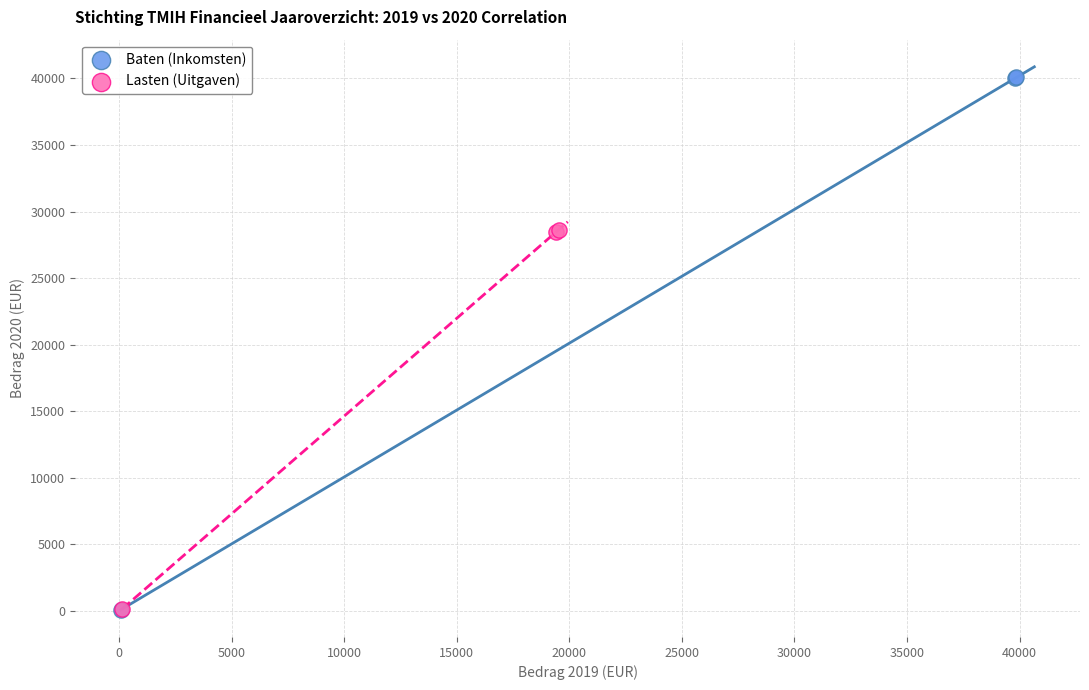

Which series reaches the maximum Y coordinate?

Baten (Inkomsten)